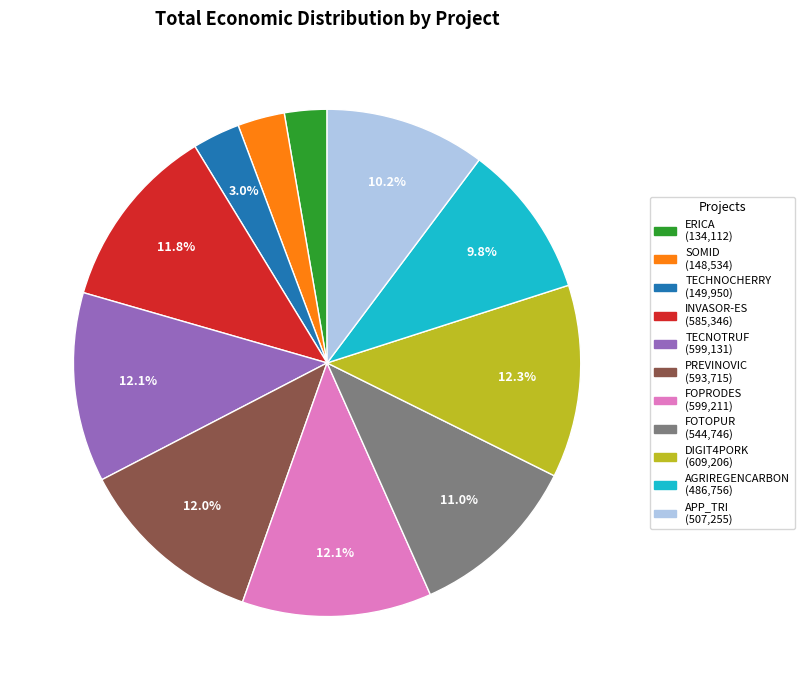

Is there a majority slice in this chart?

No